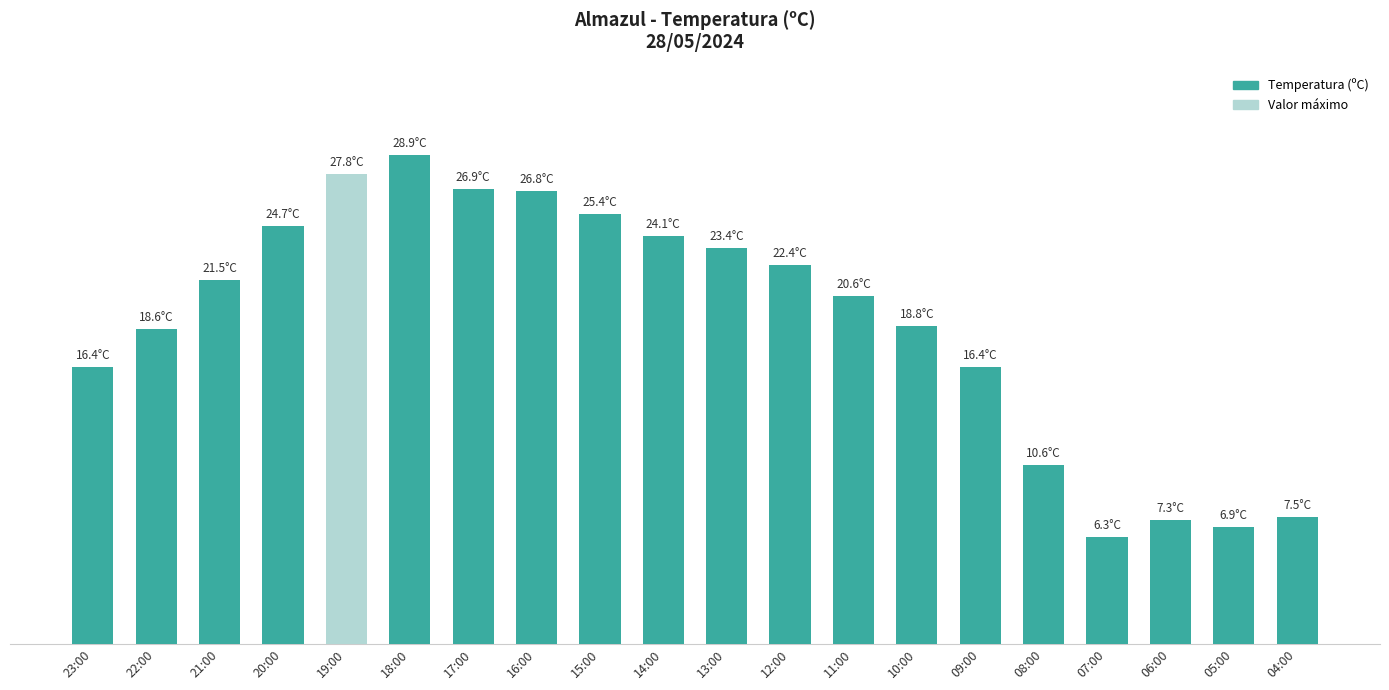

Read the value at 22:00.

18.6